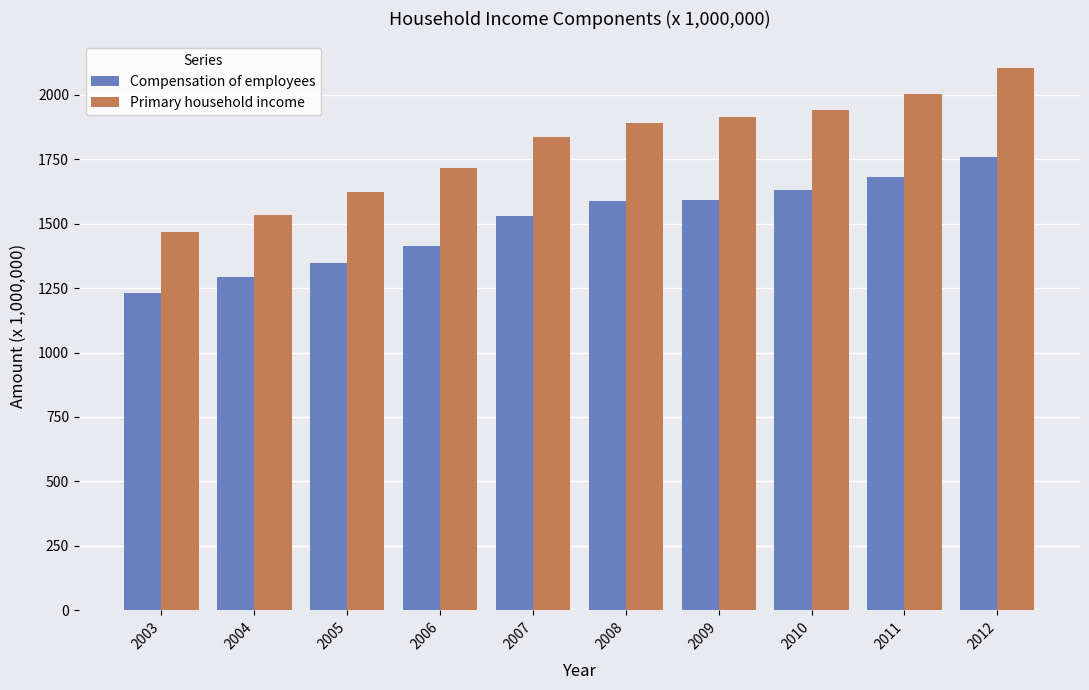

What is the difference between the maximum and minimum values in the Primary household income series?

635